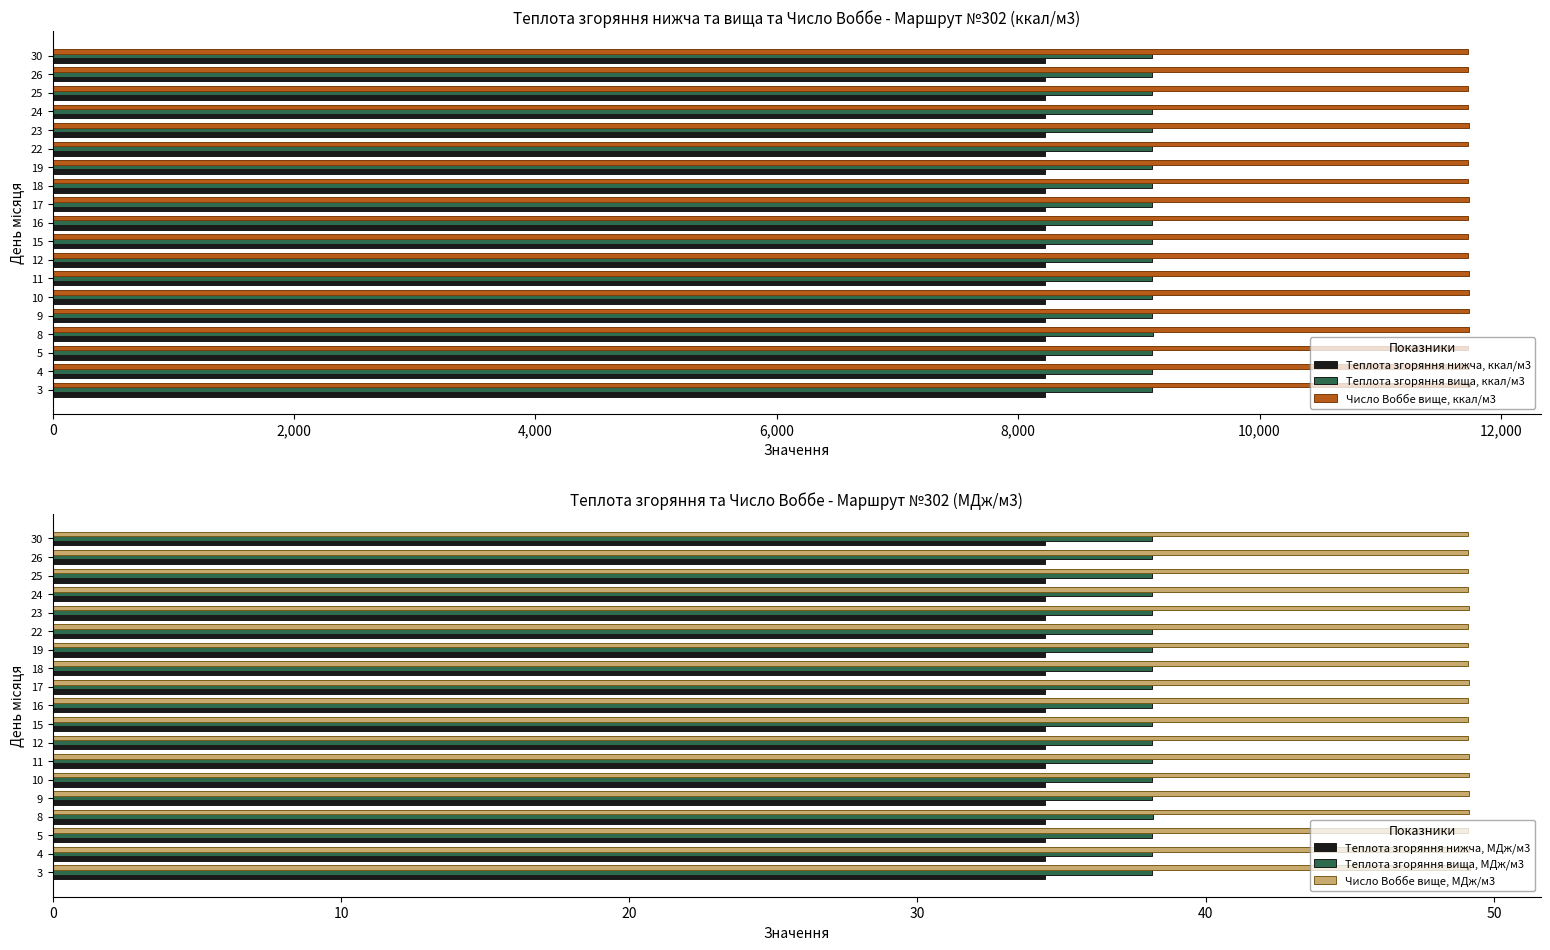

The value of Теплота згоряння нижча, ккал/м3 at 9 is 11998.1. True or false?

False